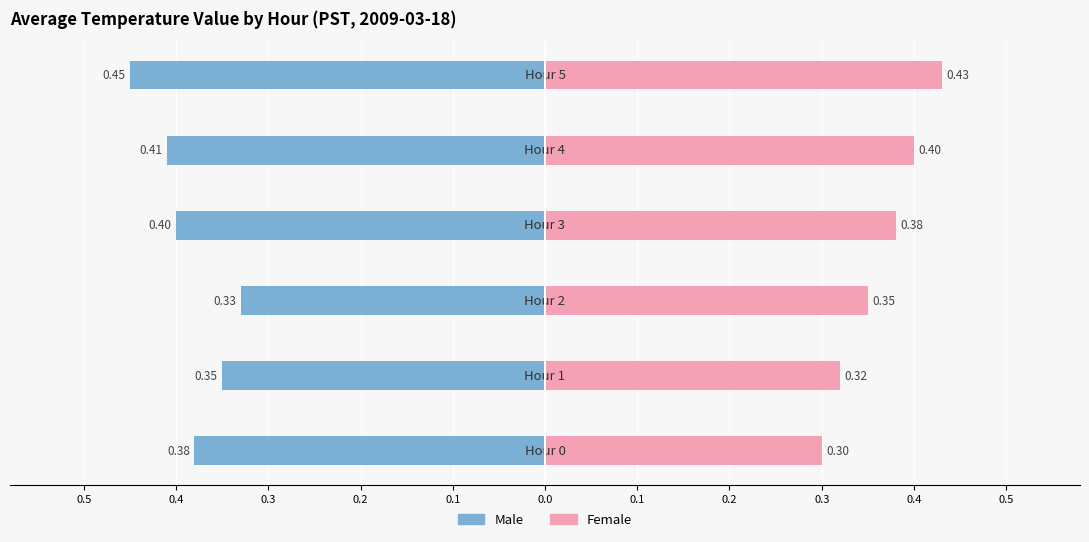

The Male series shows -0.7 at 0.1. True or false?

False